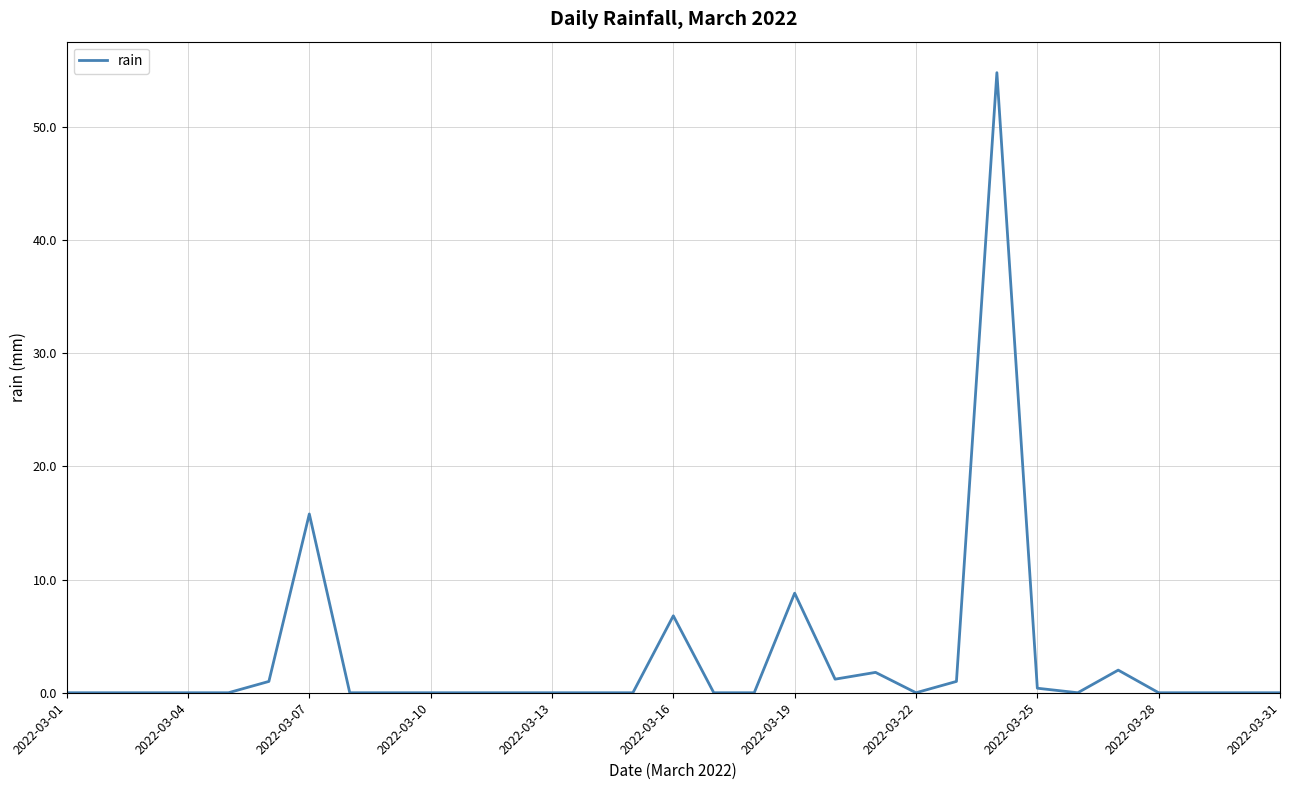

What is the difference between the maximum and minimum values?

54.8